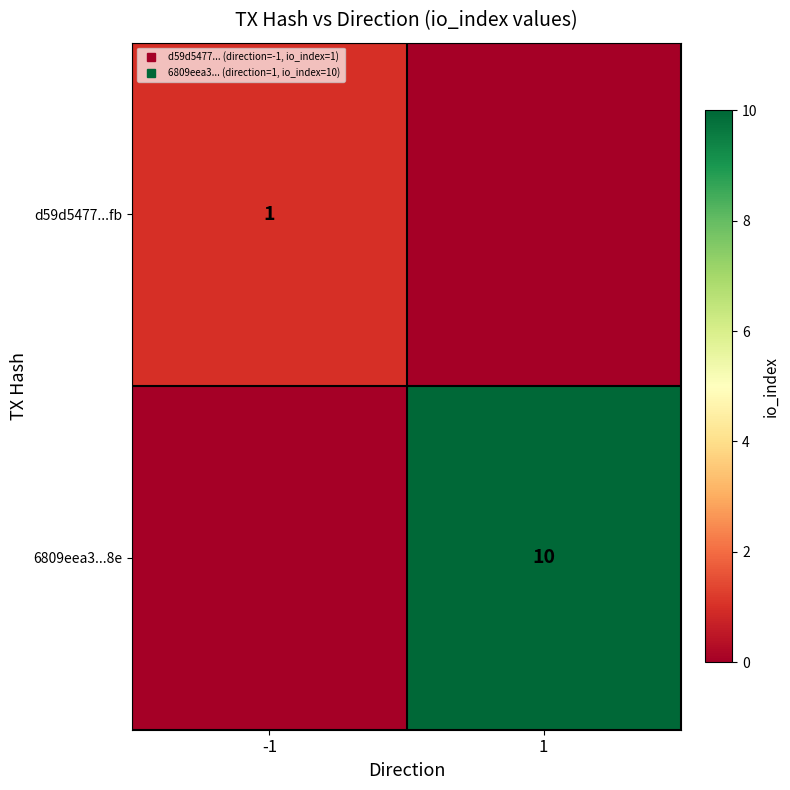

Between -1 and 1, which series saw the biggest shift?

6809eea3...8e